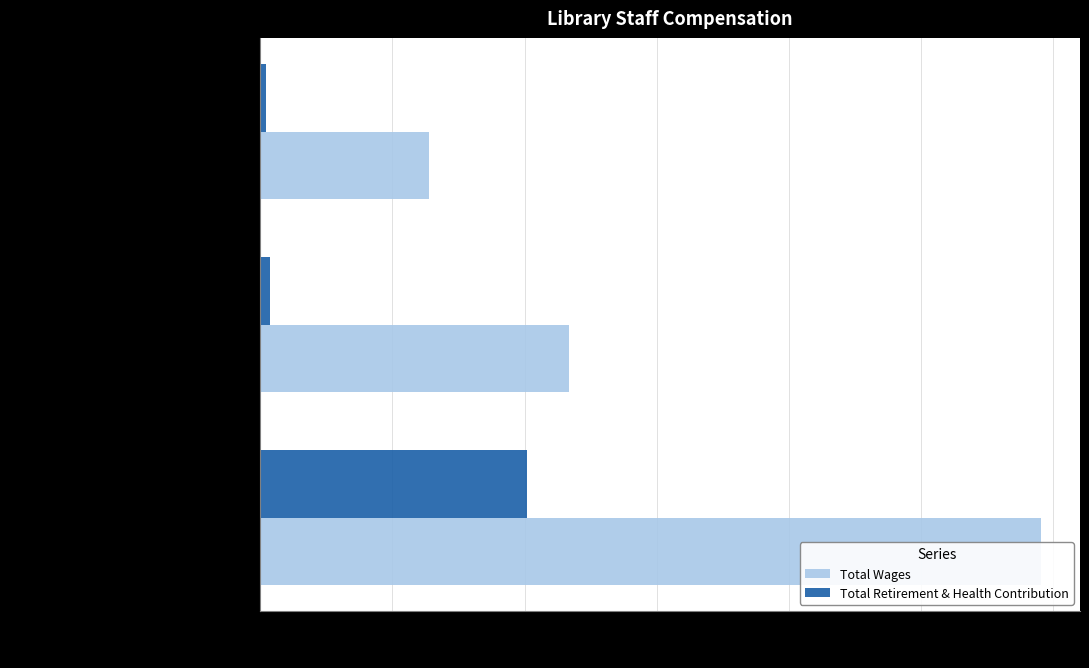

What are all the series names shown in the legend?

Total Wages, Total Retirement & Health Contribution